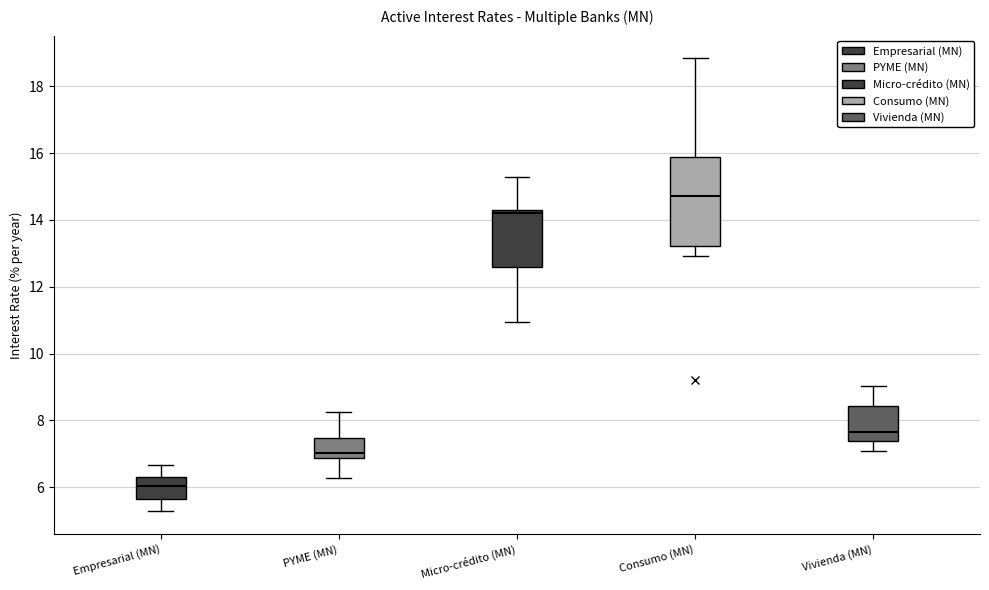

Reading left to right, read every box against the y-axis: the position of its median line, the range the box covers, and the ends of its whiskers. The values are not printed on the chart, so give them approximately, as read against the axis.

Empresarial (MN): median 6.0, box 5.6 to 6.2, whiskers 5.2 to 6.6
PYME (MN): median 7.0, box 6.8 to 7.4, whiskers 6.2 to 8.2
Micro-crédito (MN): median 14.2 (just below the box's upper edge), box 12.6 to 14.2, whiskers 11.0 to 15.2
Consumo (MN): median 14.8, box 13.2 to 15.8, whiskers 13.0 to 18.8
Vivienda (MN): median 7.6, box 7.4 to 8.4, whiskers 7.0 to 9.0